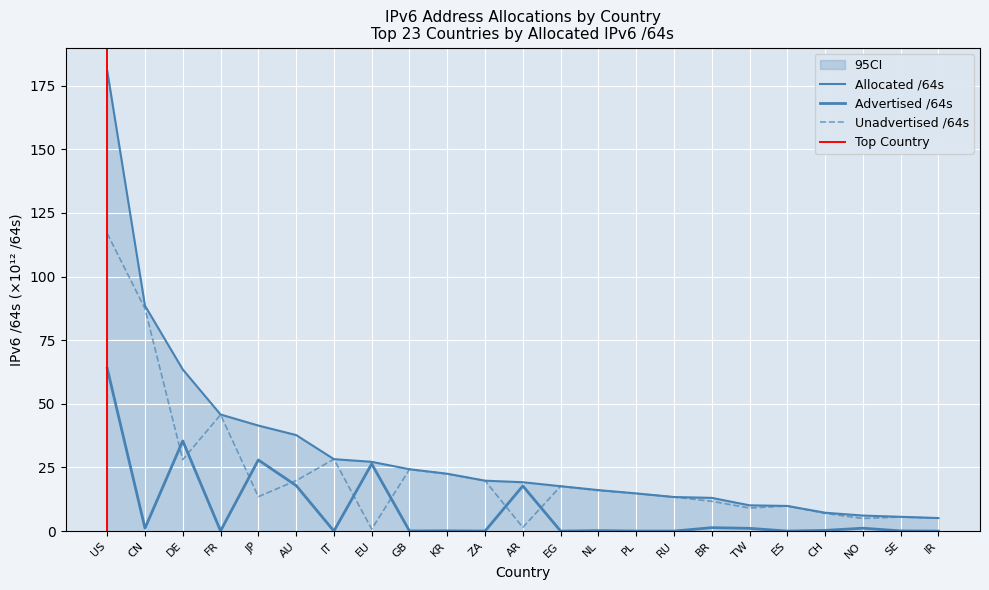

What is the average value of the Advertised /64s series?

8.5